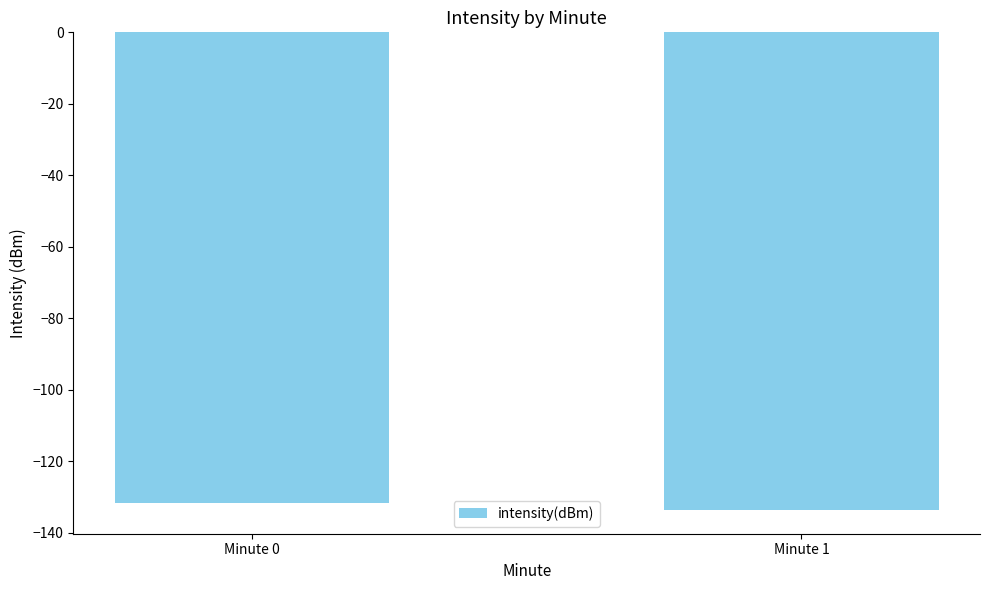

What is the sum of all values?

-265.4